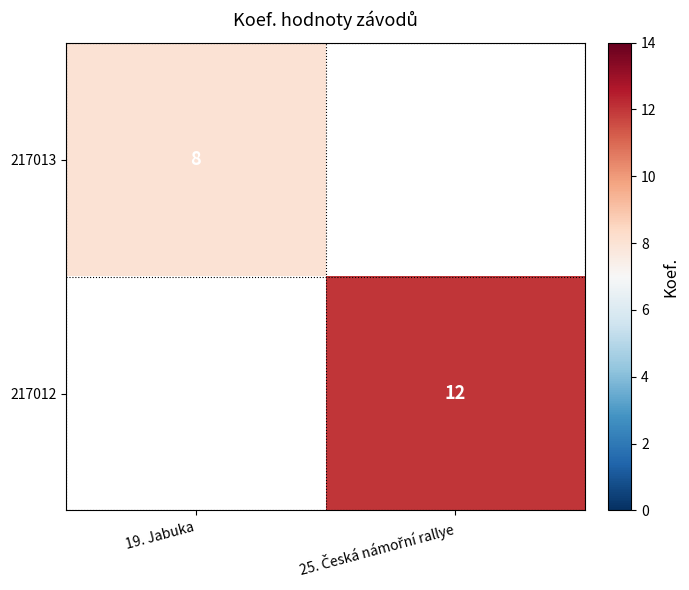

True or false: 217013 has a value of 8 at 19. Jabuka.

True